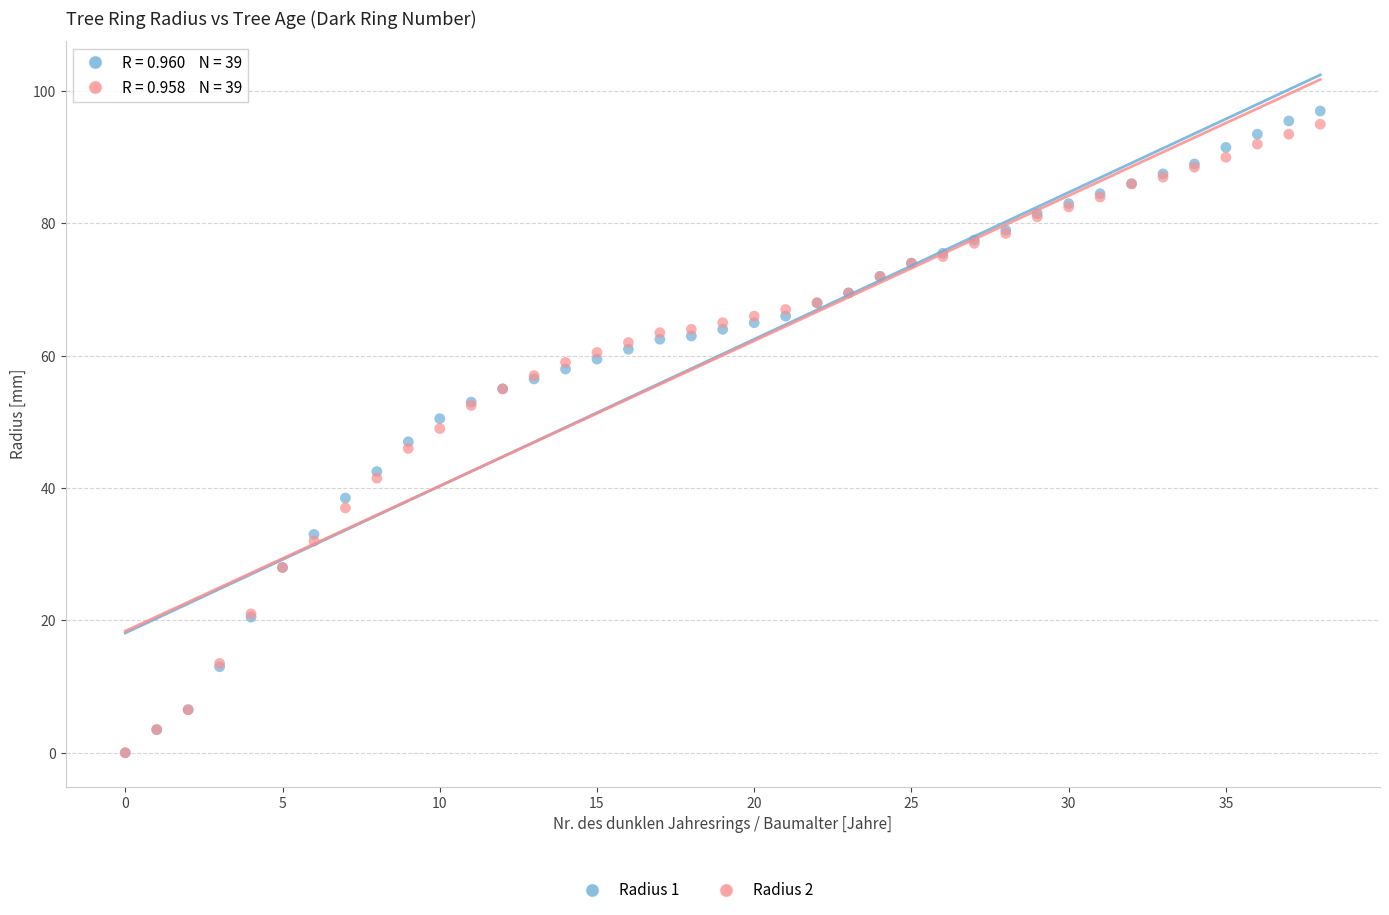

Which series has the widest spread of Y values?

Radius 1